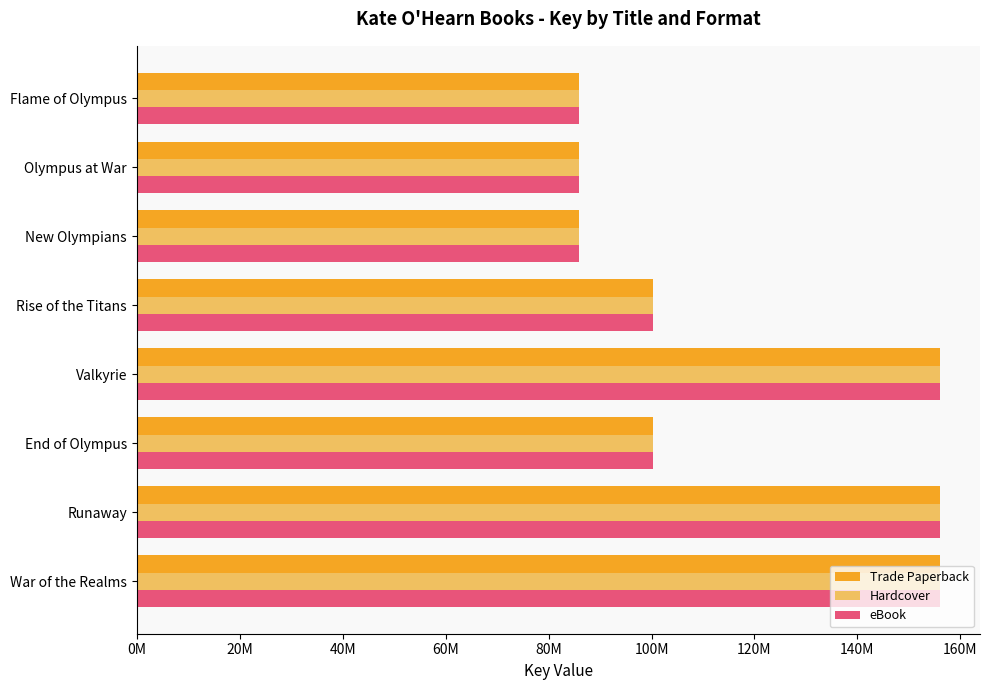

What are all the series names shown in the legend?

Trade Paperback, Hardcover, eBook